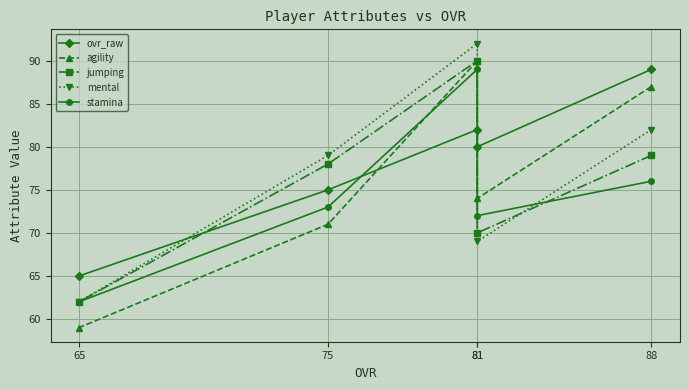

Reading left to right, transcribe all the data shown in this chart.

ovr_raw: 88=89	81=80	81=82	75=75	65=65
agility: 88=87	81=74	81=90	75=71	65=59
jumping: 88=79	81=70	81=90	75=78	65=62
mental: 88=82	81=69	81=92	75=79	65=62
stamina: 88=76	81=72	81=89	75=73	65=62